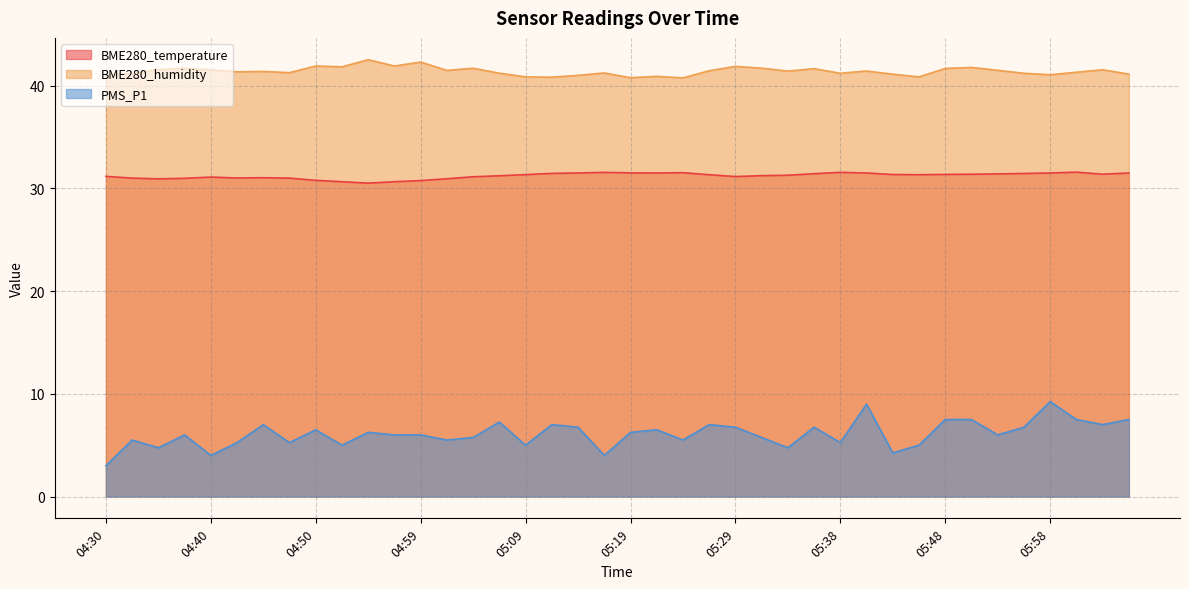

What are all the series names shown in the legend?

BME280_temperature, BME280_humidity, PMS_P1